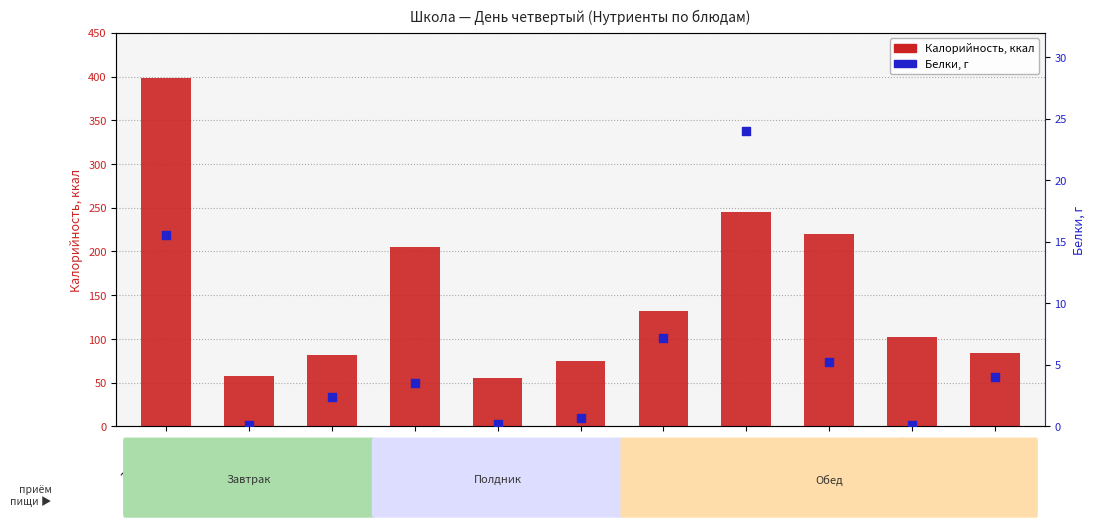

Is the value of Калорийность at Макароны greater than the value of Белки at Хлеб Дарницкий?

Yes